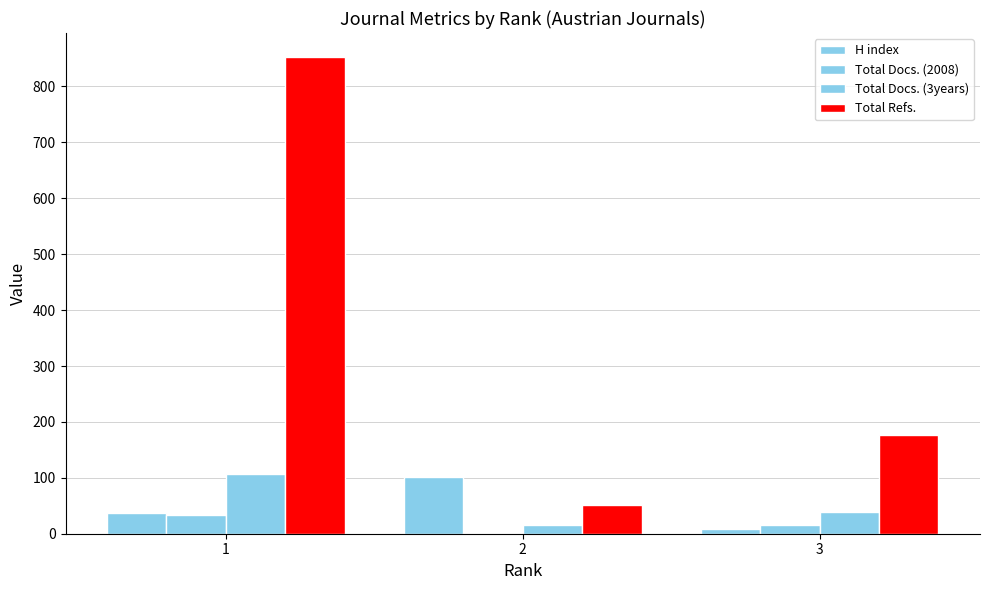

Is it true that Total Docs. (2008) equals 4 at 2?

False